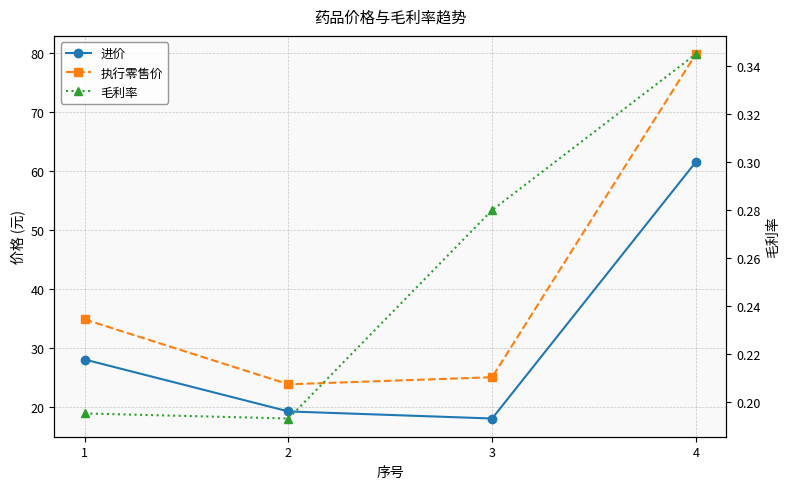

Reading left to right, transcribe all the data shown in this chart.

进价: 28.0	19.2	18.0	61.5
执行零售价: 34.8	23.8	25.0	79.8
毛利率: 0.2	0.2	0.3	0.3